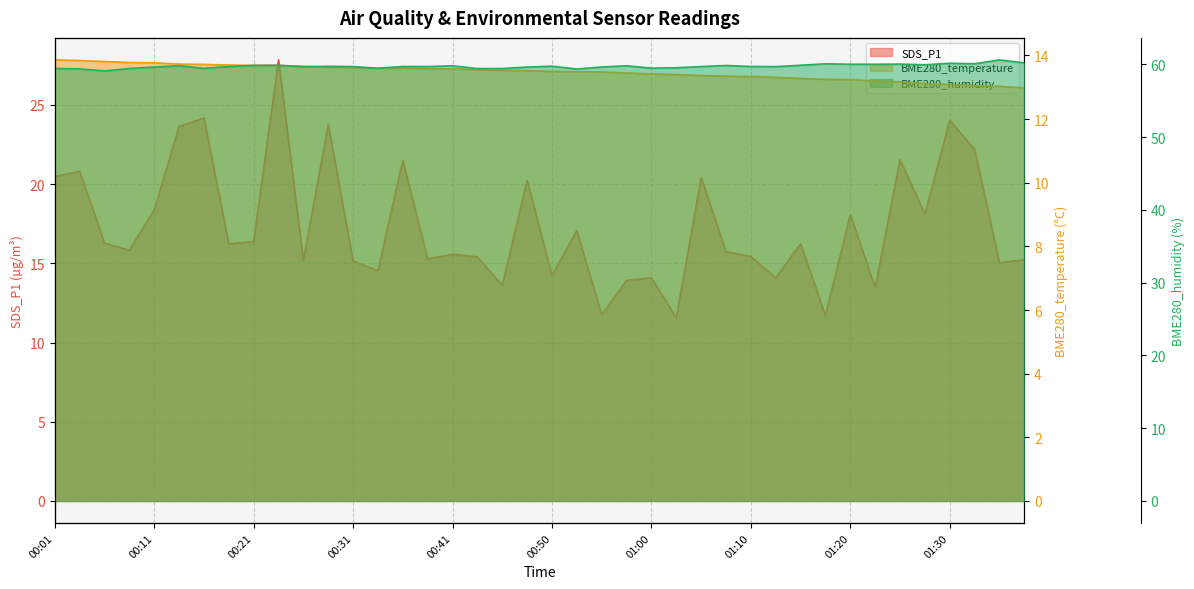

In SDS_P1, how many points are lower than both neighbors (excluding endpoints)?

14